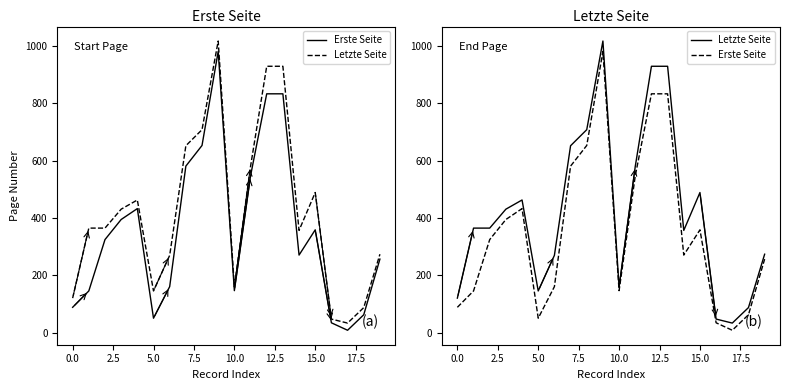

Which has a higher value, 17.5 or 18?

17.5